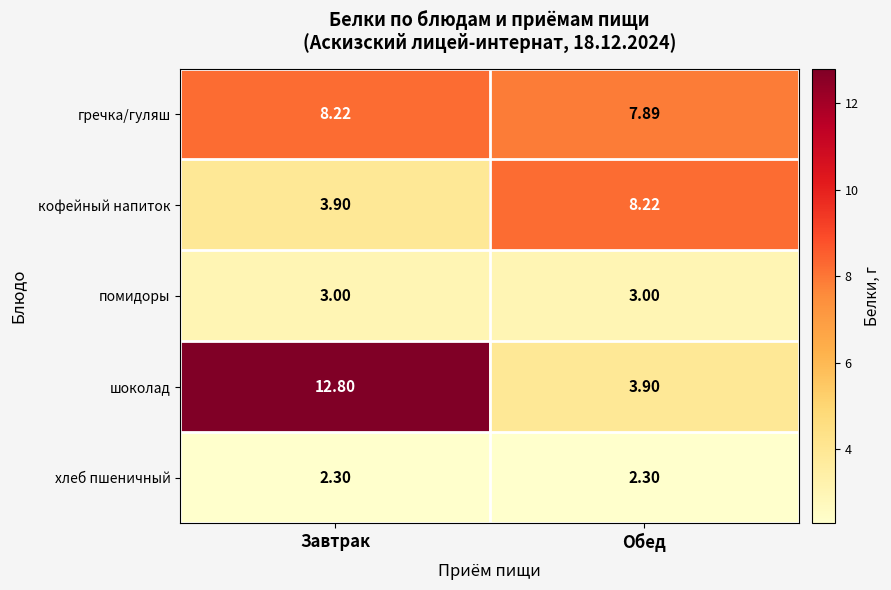

Is the value of хлеб пшеничный at Обед greater than the value of гречка/гуляш at Обед?

No